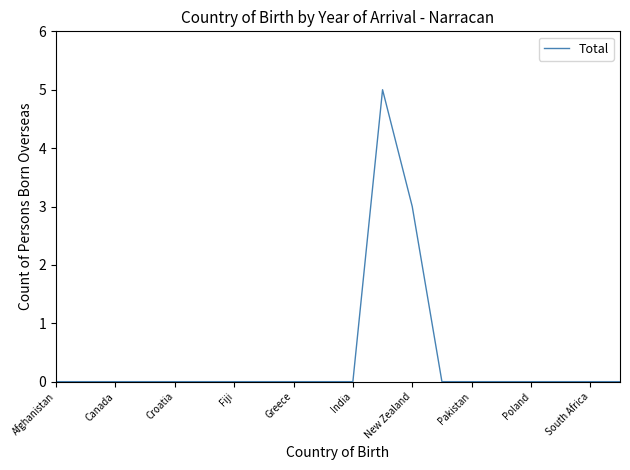

What is the greatest value displayed?

5